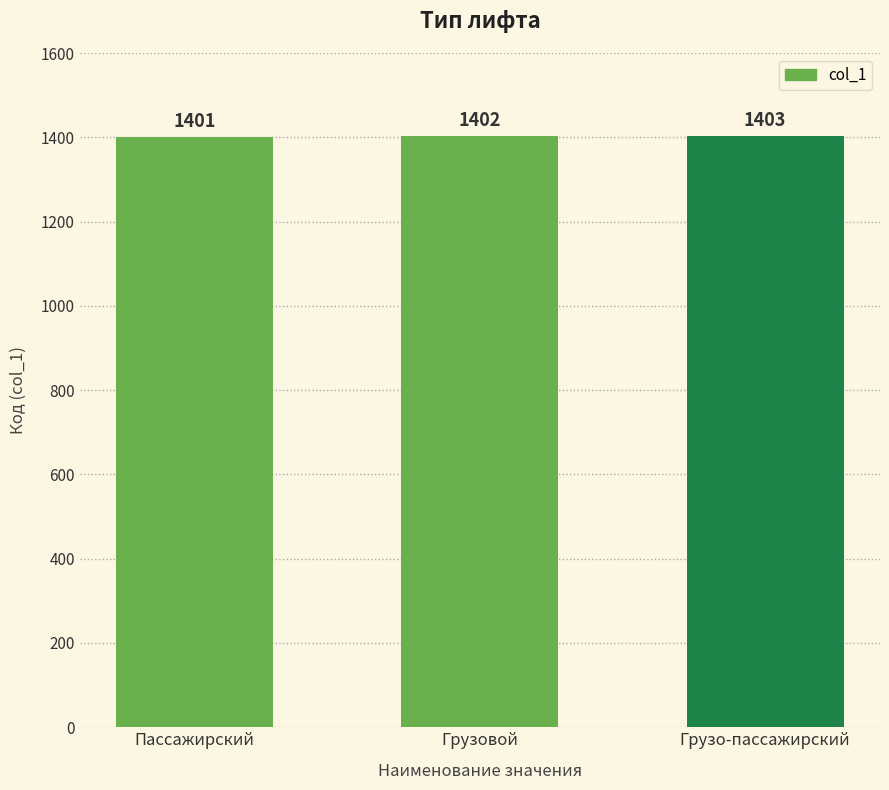

Reading right to left, what are all the values shown in this chart?

Грузо-пассажирский=1403	Грузовой=1402	Пассажирский=1401